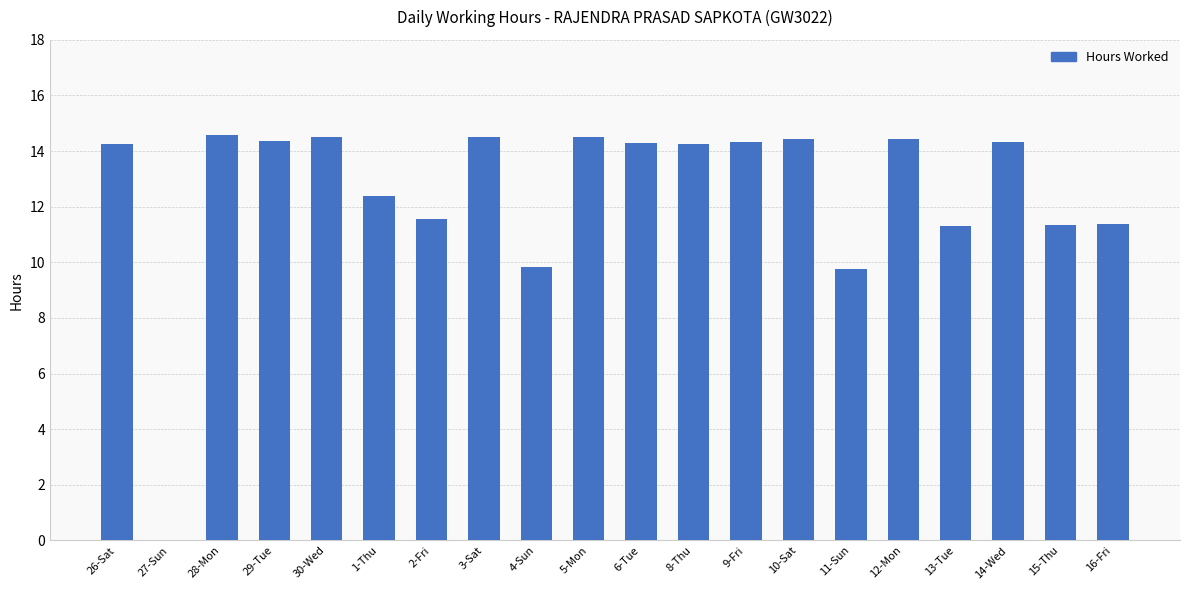

Where does the data first go above 14?

26-Sat